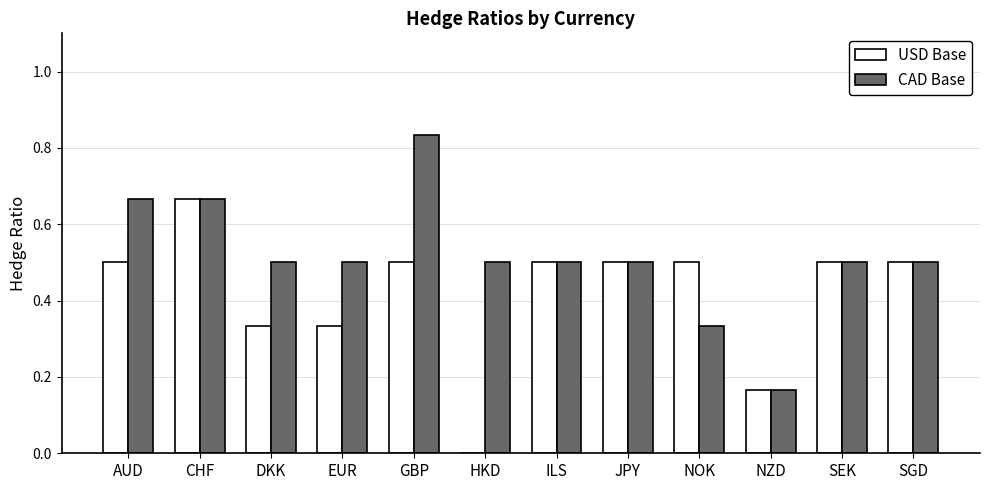

What are all the series names shown in the legend?

USD Base, CAD Base